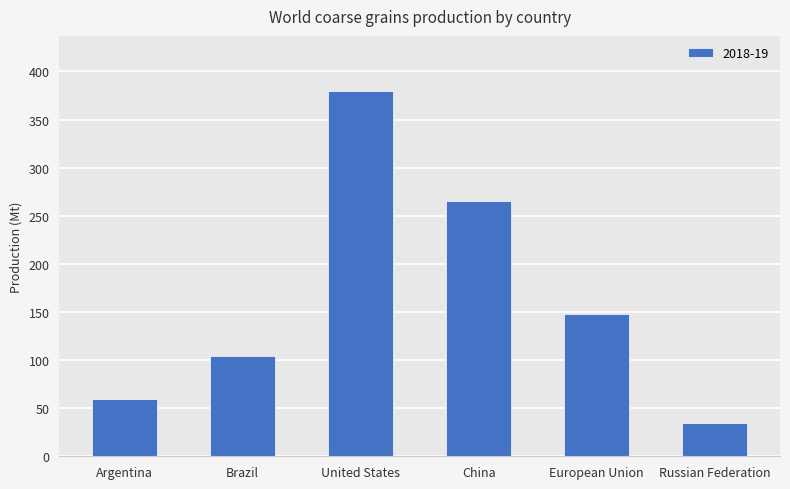

Which label corresponds to the largest value in the chart?

United States